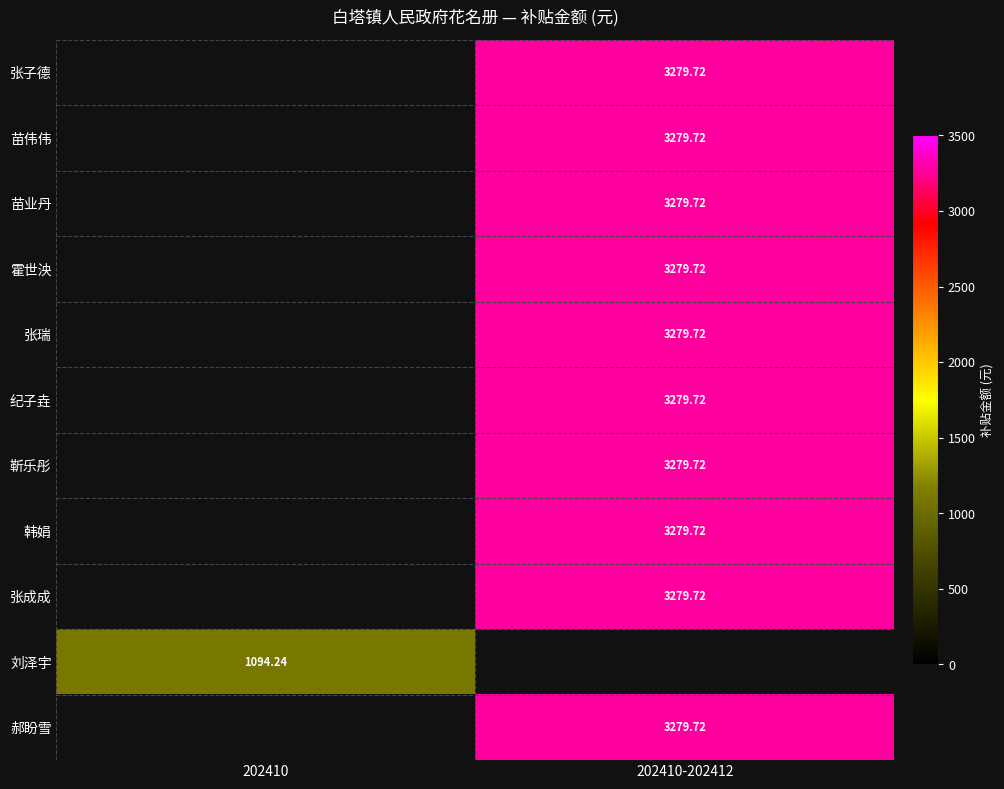

Which label corresponds to the largest value in the chart?

202410-202412